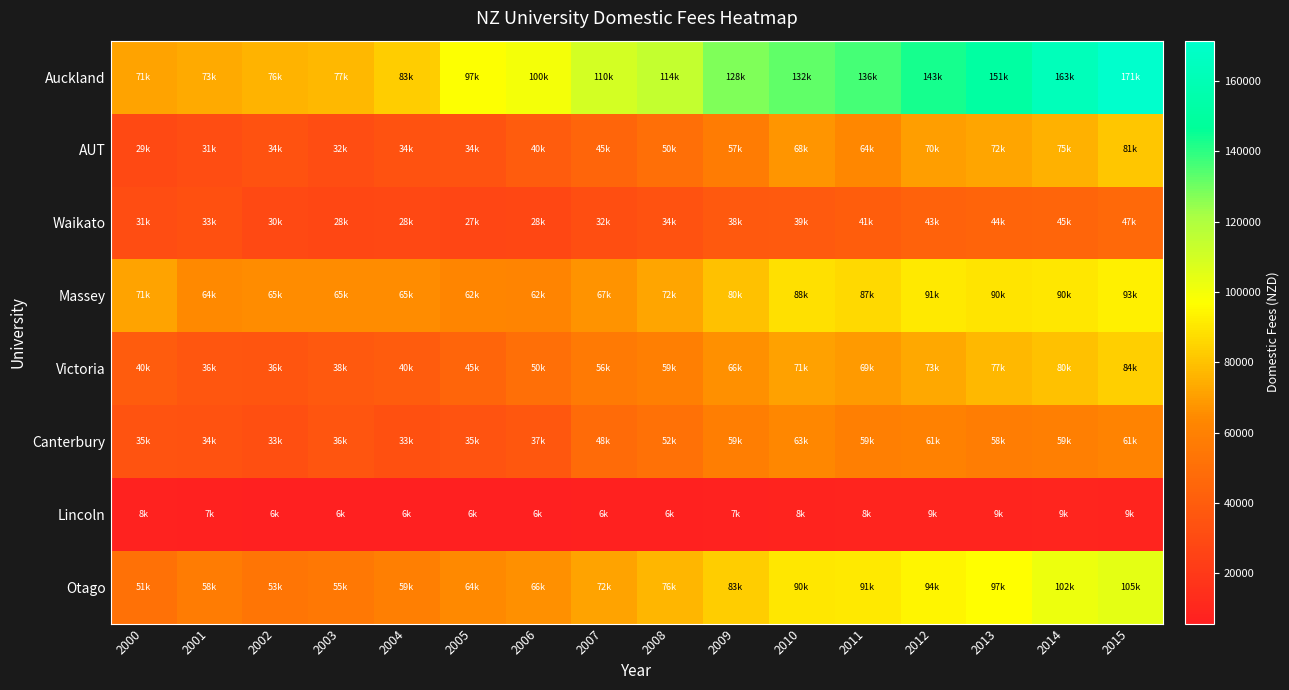

Which category has the lowest value across all series?

2003